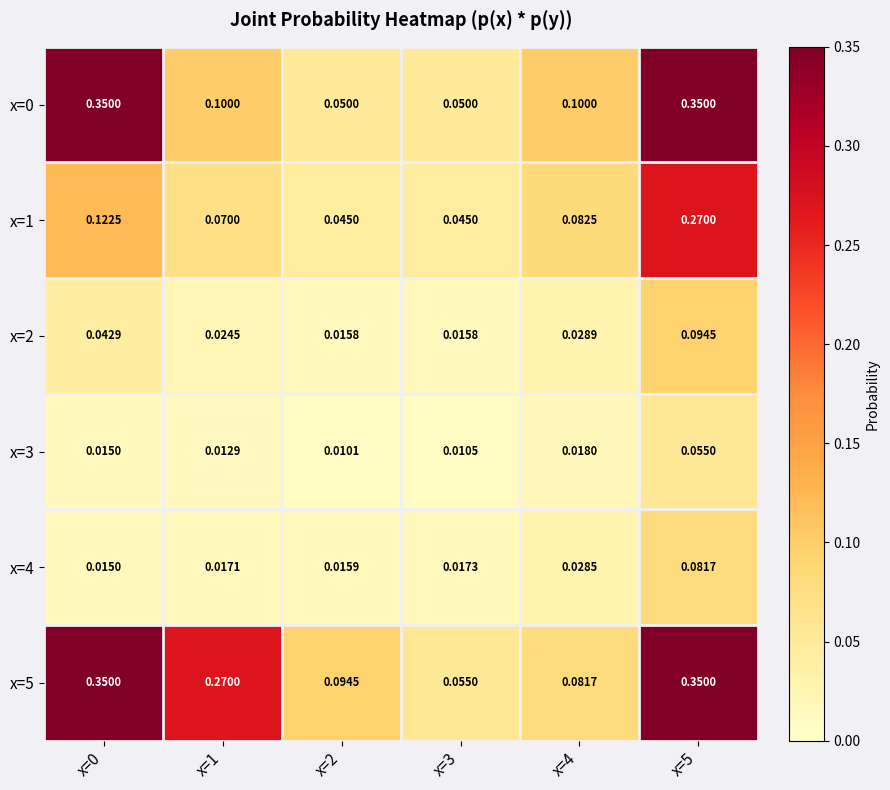

Is the value of x=5 at x=3 greater than the value of x=2 at x=1?

Yes